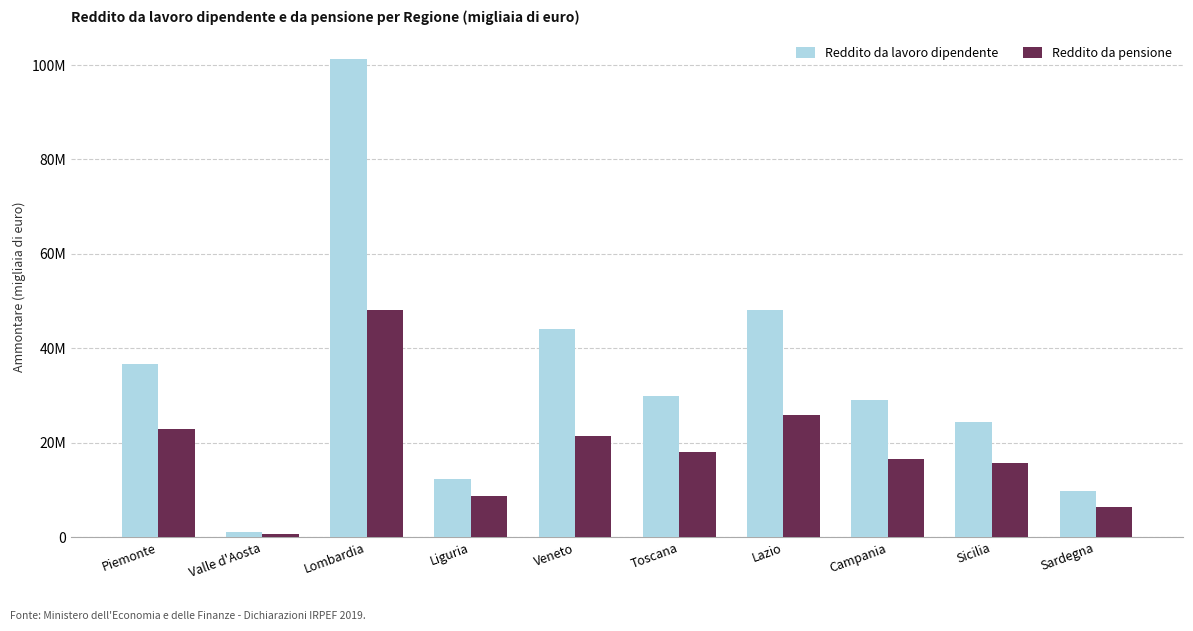

Where does the Reddito da lavoro dipendente series first go above 29895815?

Piemonte